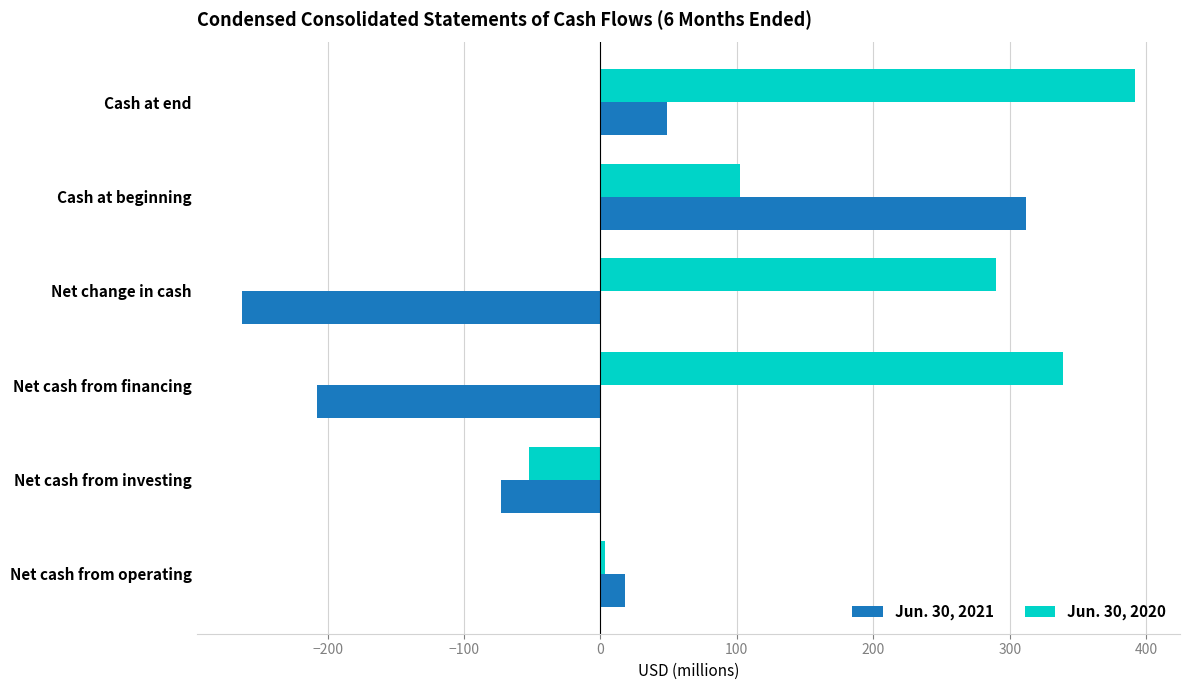

What is the total value across all series at Net cash from financing?

131